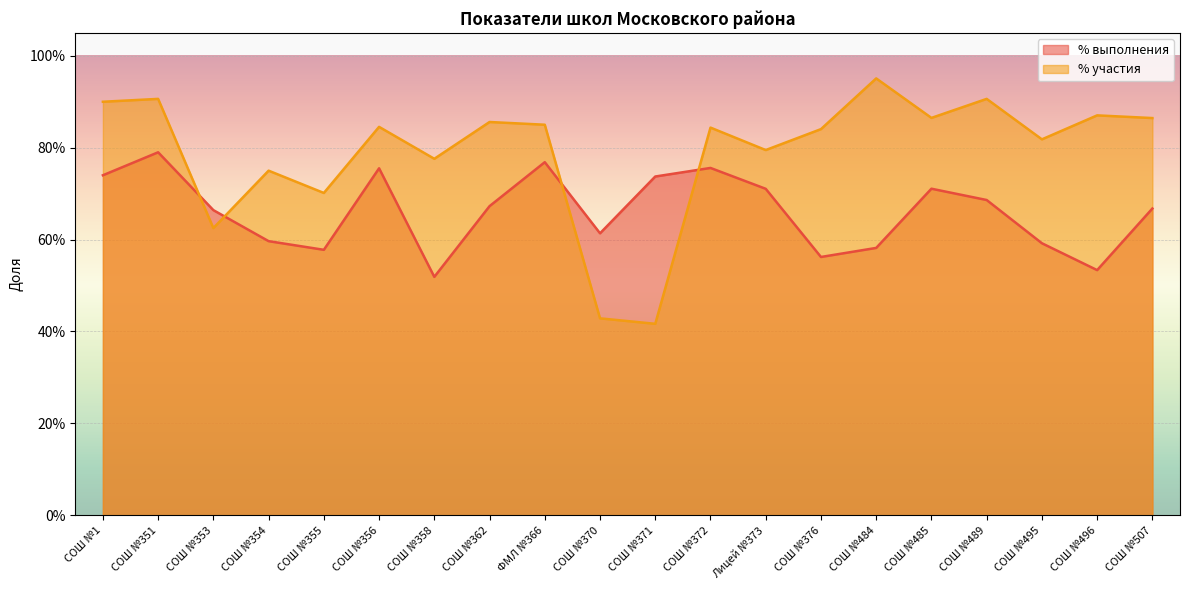

In % участия, how many points are lower than both neighbors (excluding endpoints)?

7